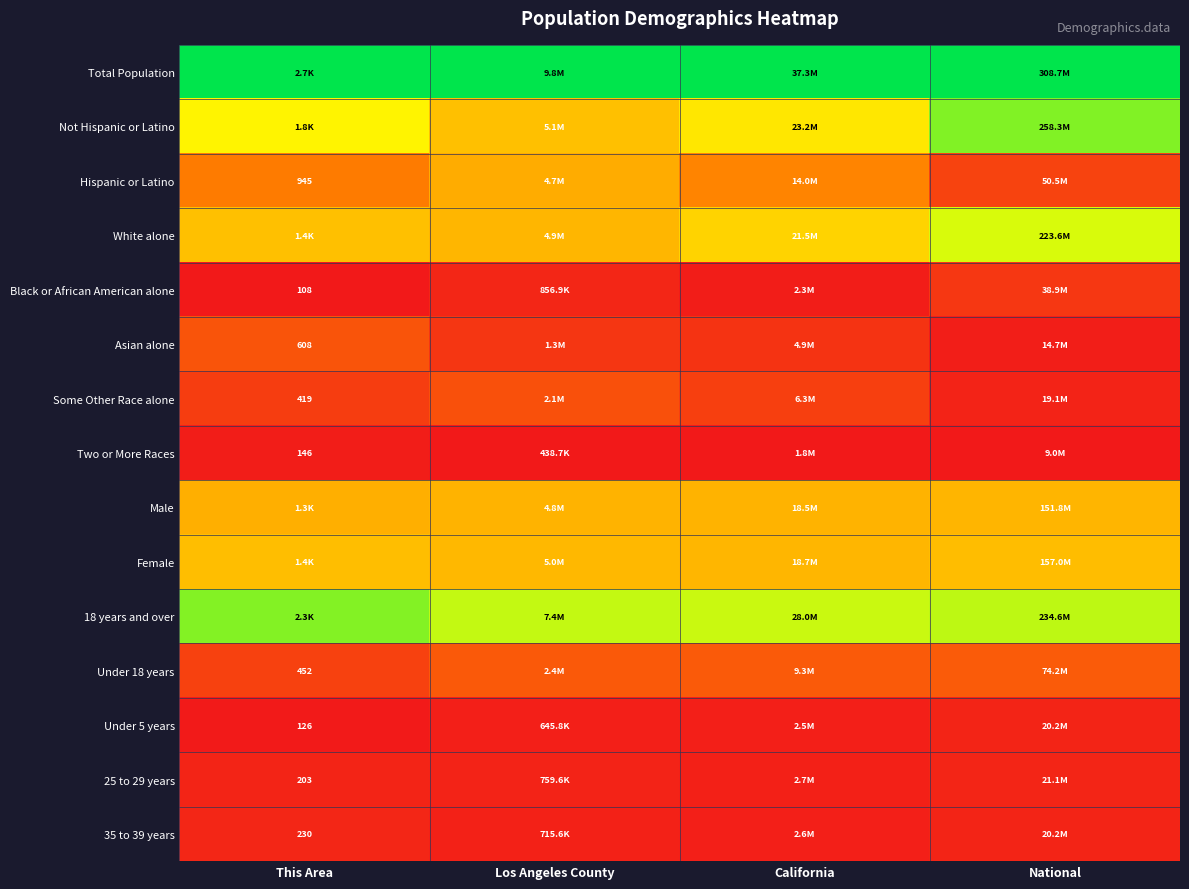

Is the value of 18 years and over at California greater than the value of Male at This Area?

Yes